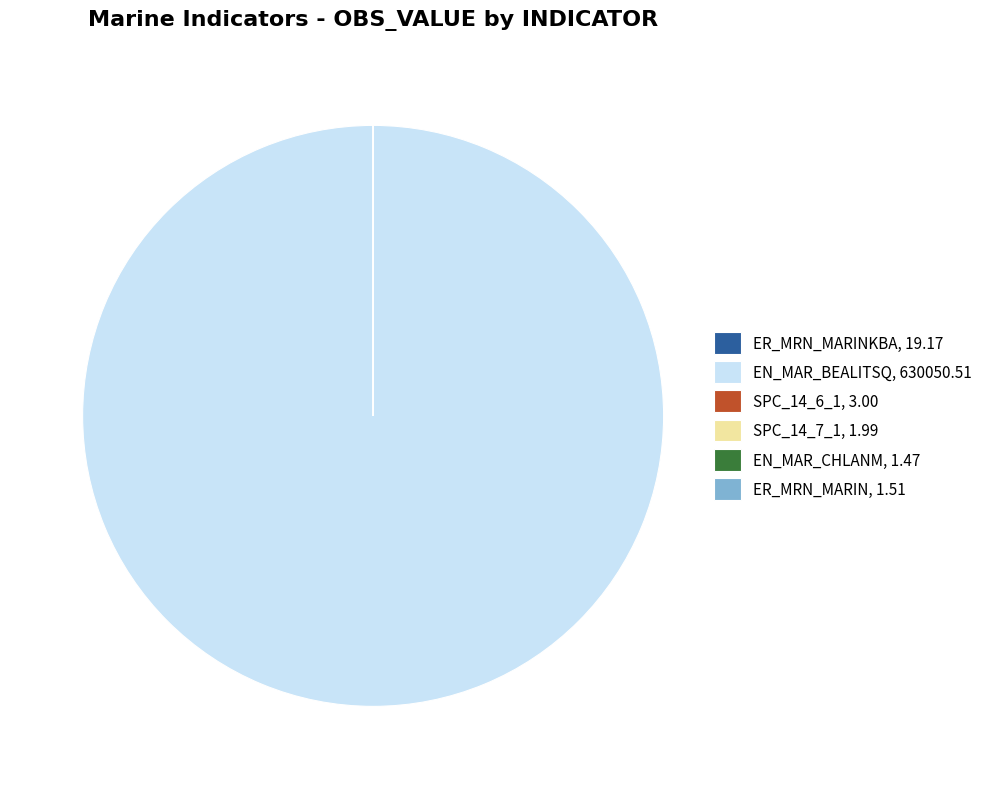

Which slice represents more than half of the pie?

EN_MAR_BEALITSQ, 630050.51